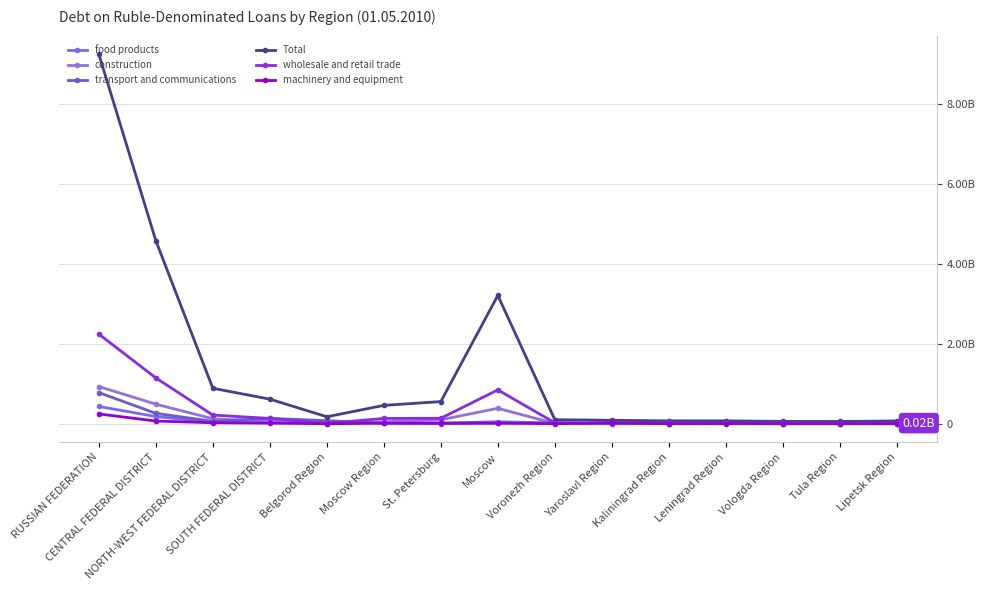

What is the value of the food products point at the 11th from the left?

4775